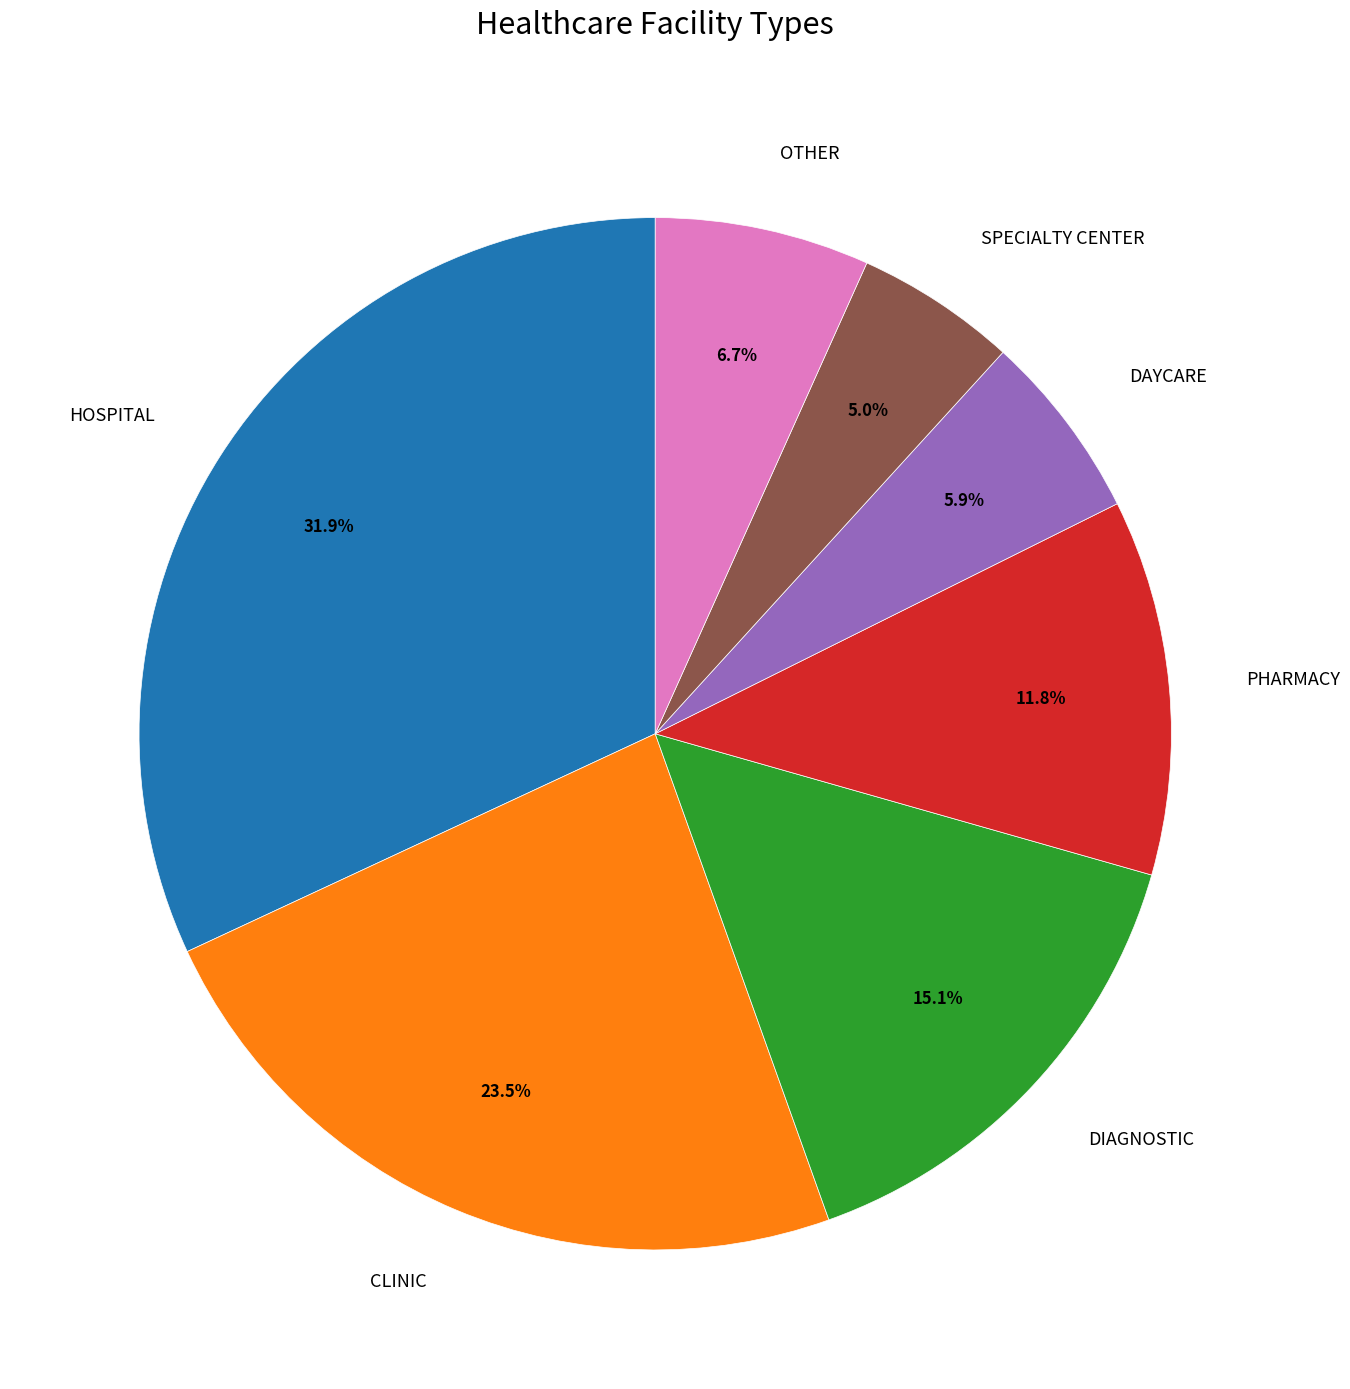

To the nearest percent, what is the difference between the largest and smallest slice percentages?

27%